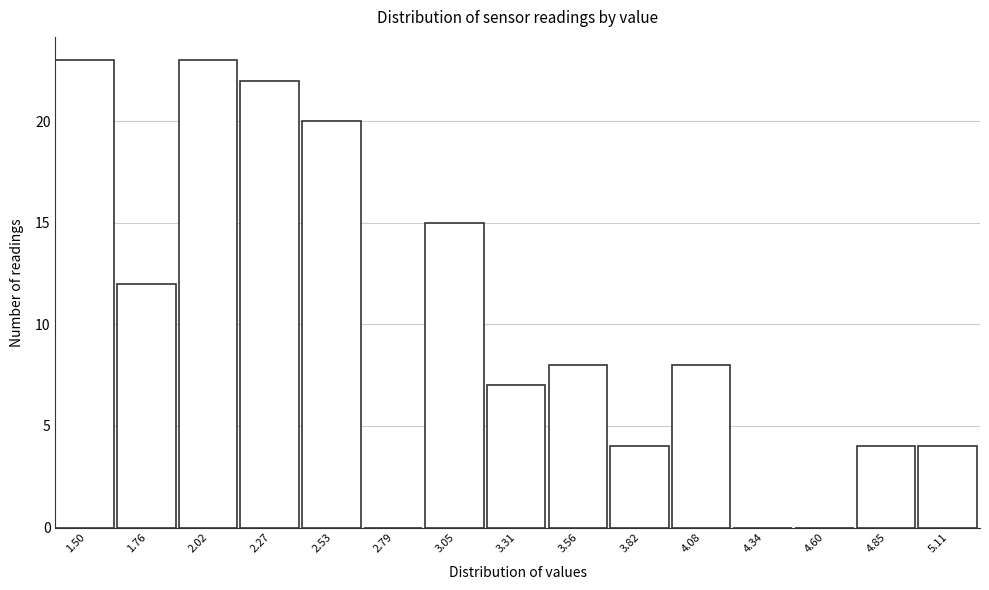

Reading left to right, transcribe all the data shown in this chart.

1.50=23	1.76=12	2.02=23	2.27=22	2.53=20	2.79=0	3.05=15	3.31=7	3.56=8	3.82=4	4.08=8	4.34=0	4.60=0	4.85=4	5.11=4